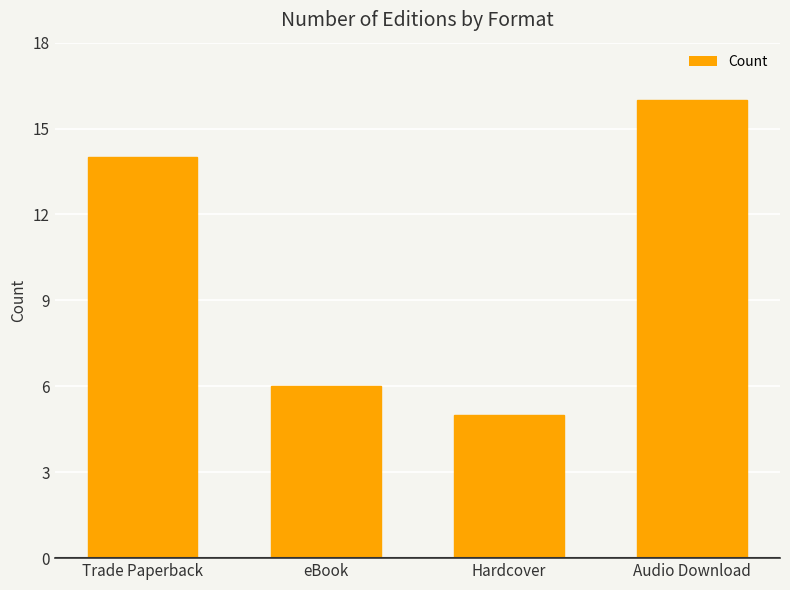

What is the label of the 2nd bar from the left?

eBook